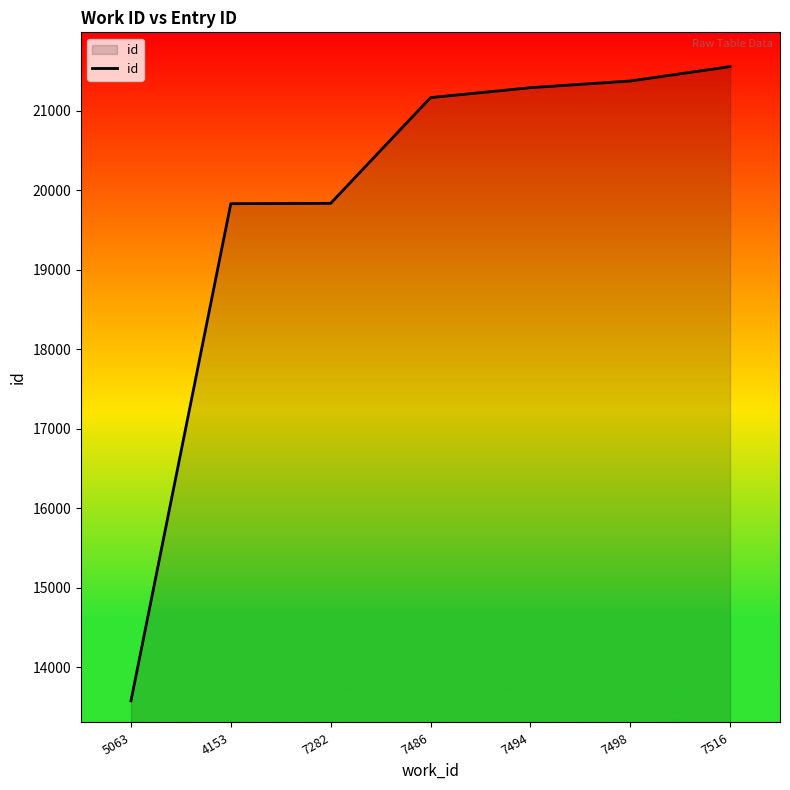

True or false: the data has more than 1 interior local peaks.

False